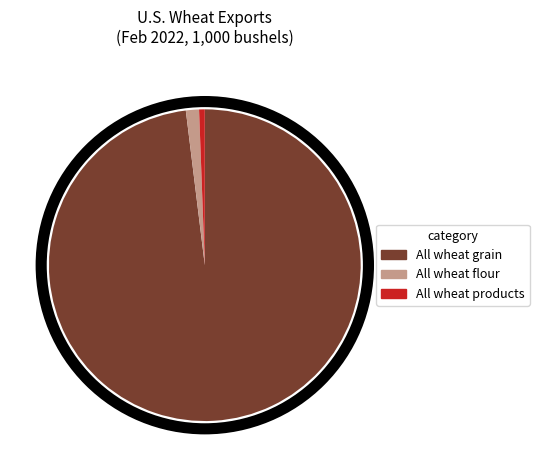

The All wheat flour slice represents 14% of the pie. True or false?

False